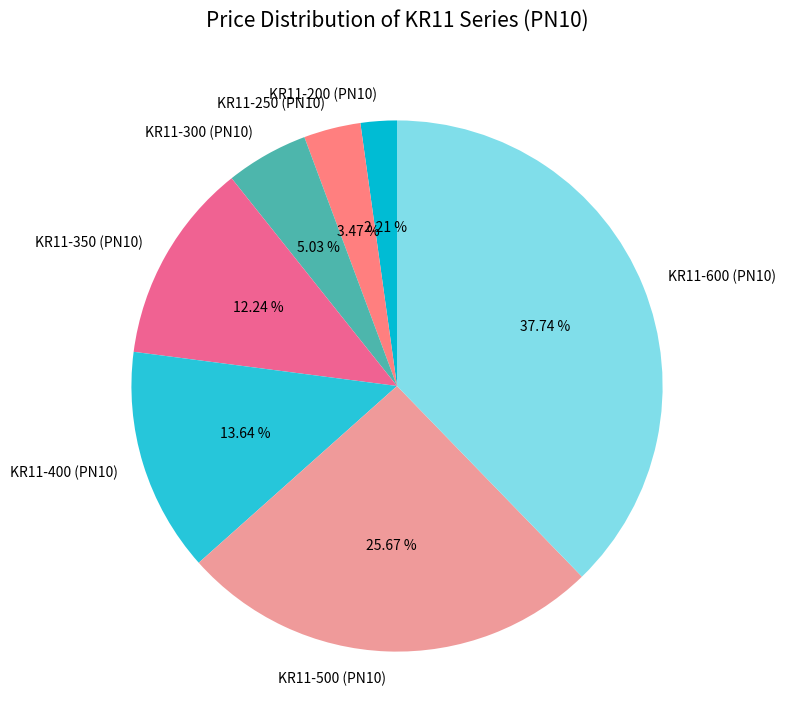

To the nearest percent, what is the combined percentage of KR11-350 (PN10) and KR11-600 (PN10)?

50%